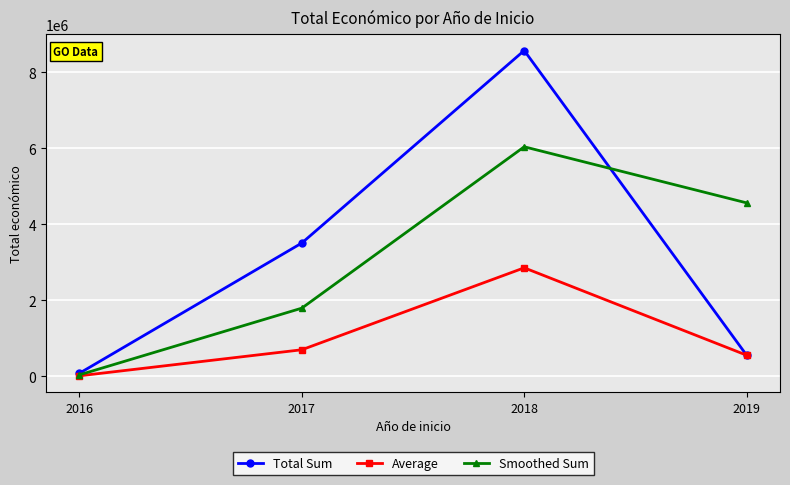

After their last crossing, which series has the higher values: Smoothed Sum or Total Sum?

Smoothed Sum